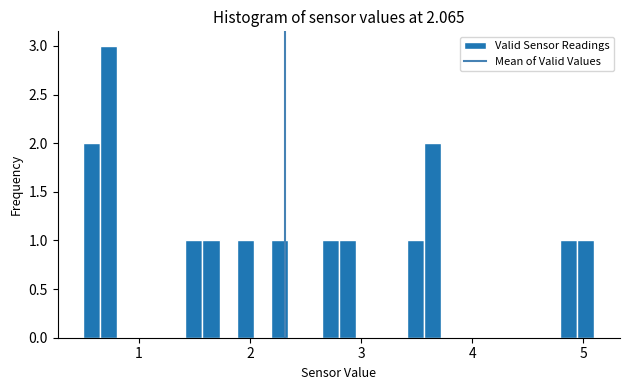

Around what value on the x-axis is the tallest bar? Give the approximate position of its centre, as read against the axis.

0.7